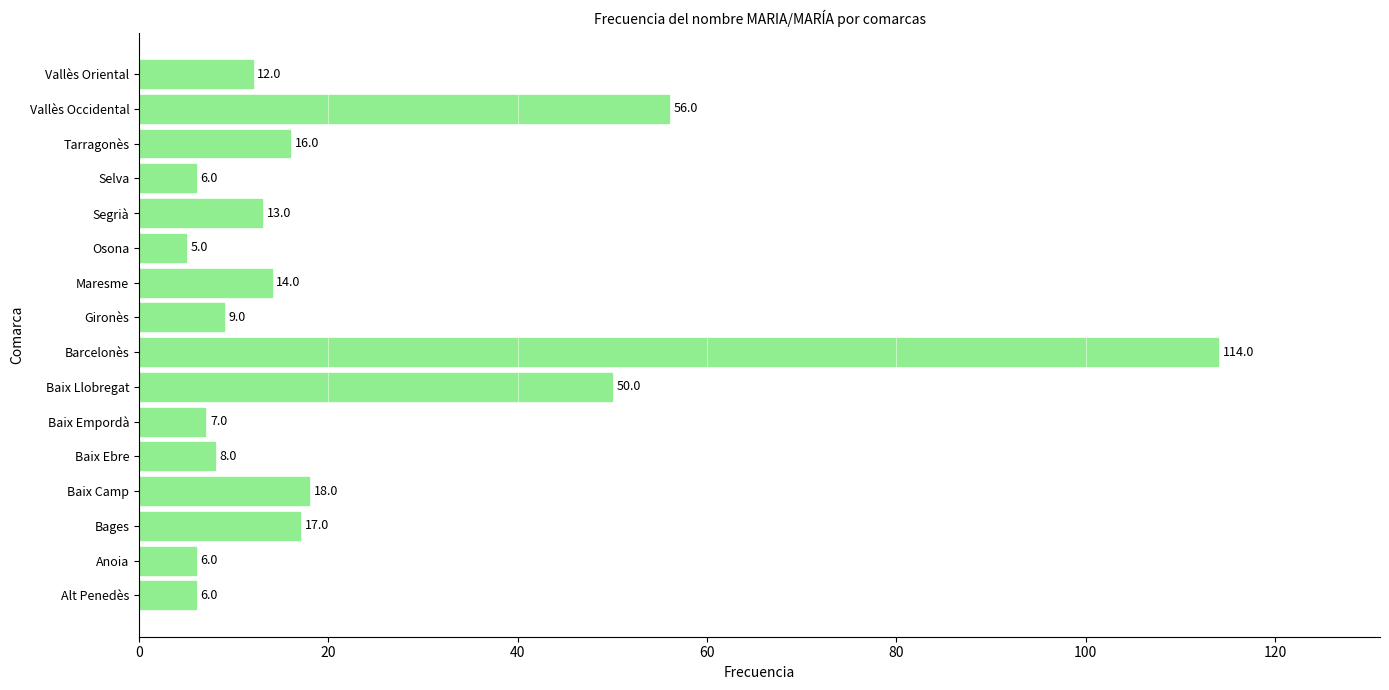

What is the average value?

22